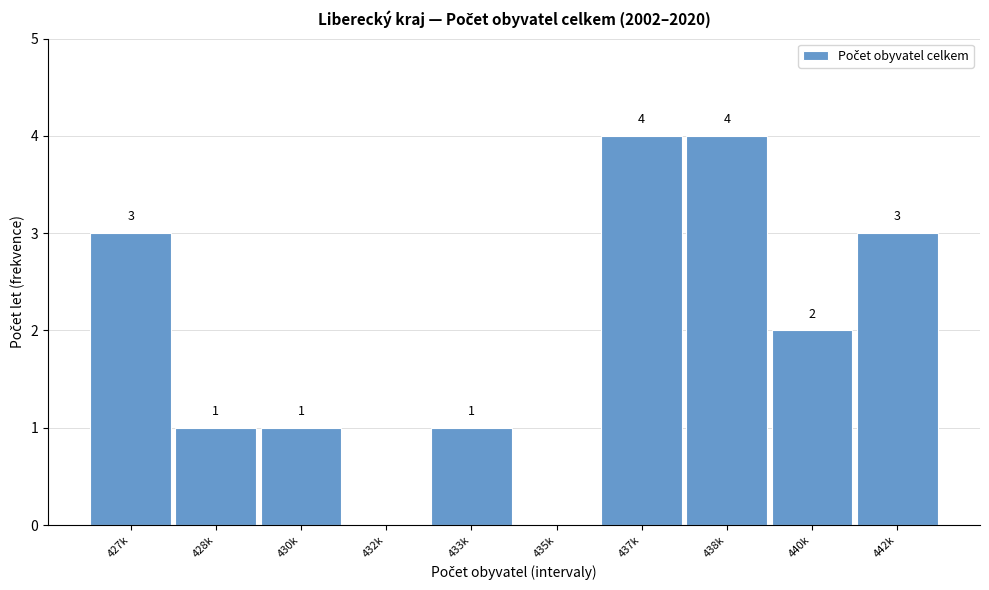

Reading left to right, extract all data points from this chart.

427k=3	428k=1	430k=1	432k=0	433k=1	435k=0	437k=4	438k=4	440k=2	442k=3